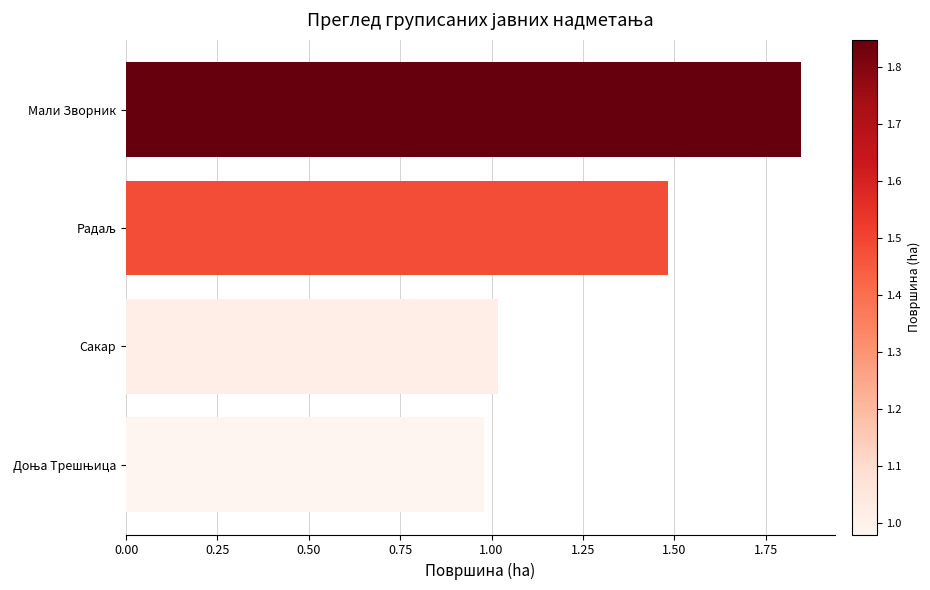

What is the sum of the values at Мали Зворник and Сакар?

2.9